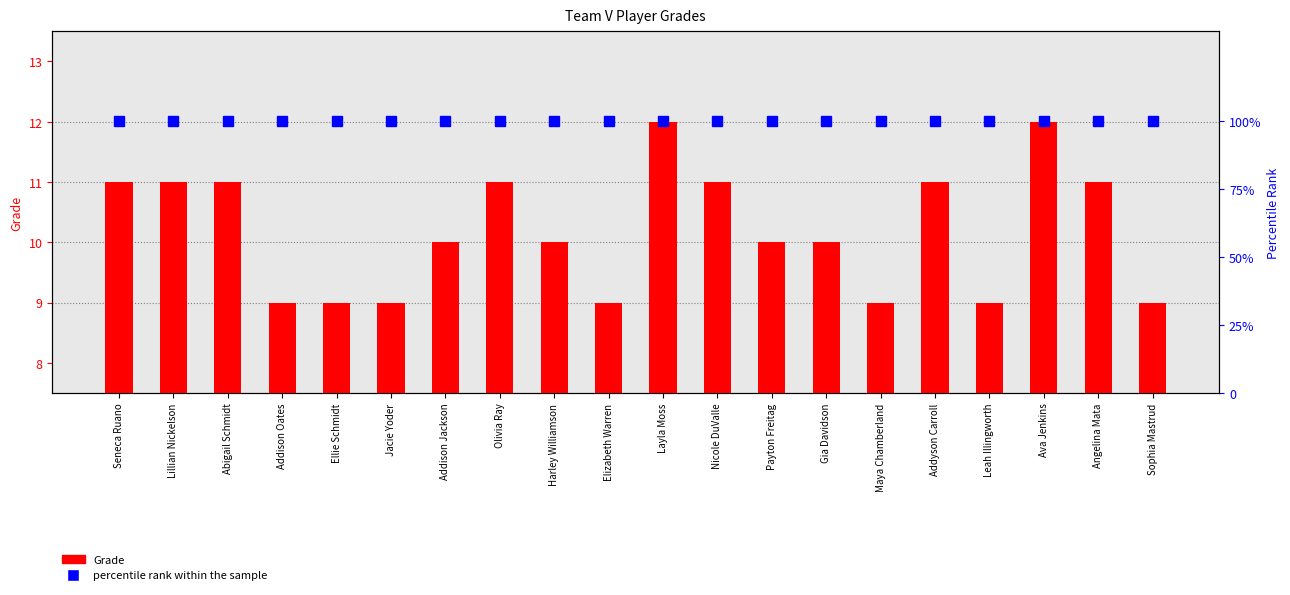

What are all the series names shown in the legend?

Grade, percentile rank within the sample